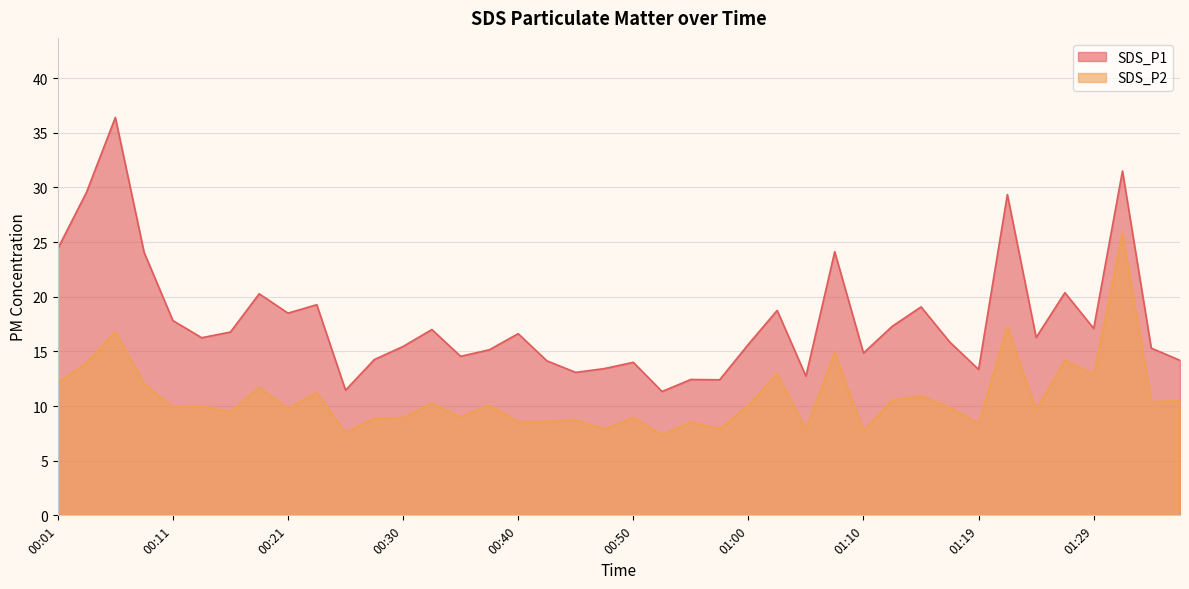

What is the label of the 9th point from the left?

00:21